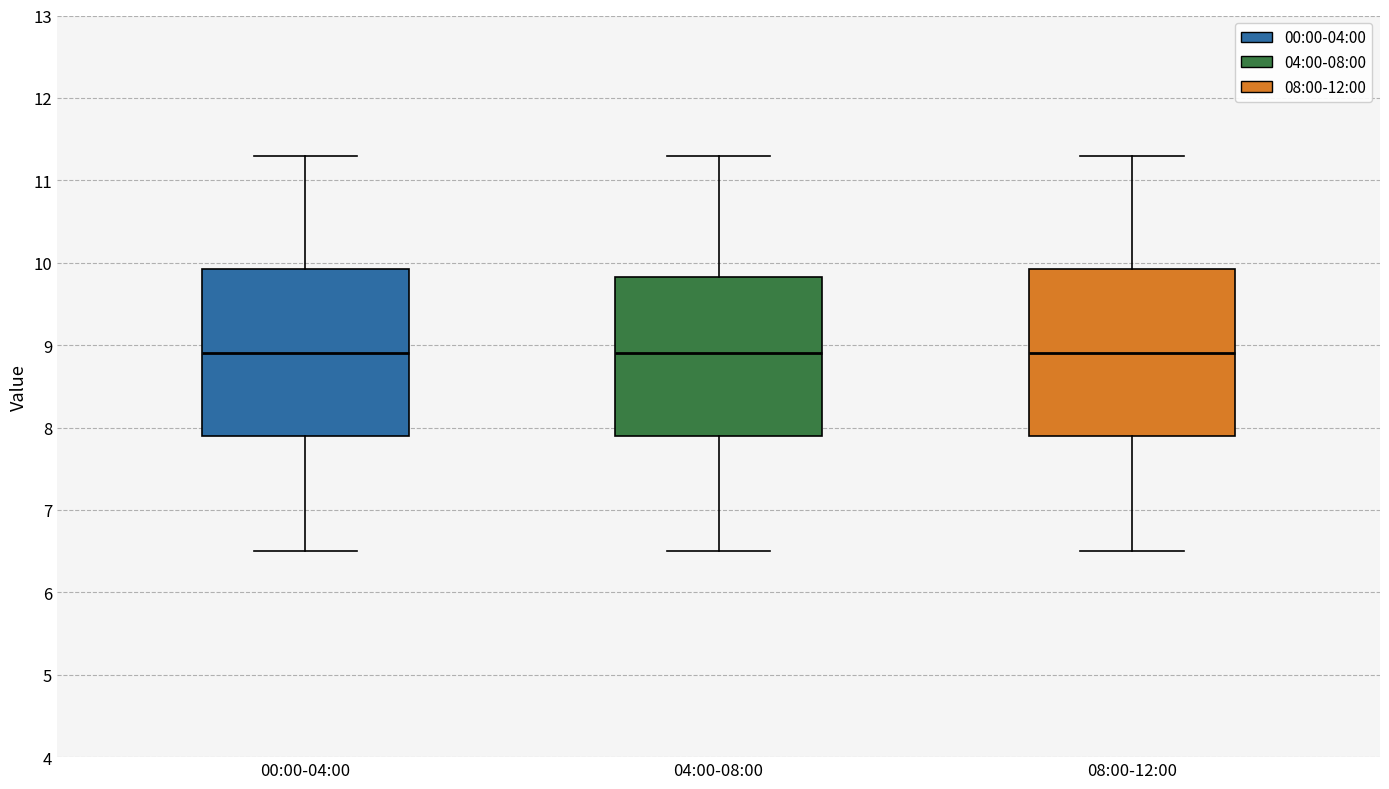

Reading left to right, read every box against the y-axis: the position of its median line, the range the box covers, and the ends of its whiskers. The values are not printed on the chart, so give them approximately, as read against the axis.

00:00-04:00: median 8.9, box 7.9 to 9.9, whiskers 6.5 to 11.3
04:00-08:00: median 8.9, box 7.9 to 9.8, whiskers 6.5 to 11.3
08:00-12:00: median 8.9, box 7.9 to 9.9, whiskers 6.5 to 11.3